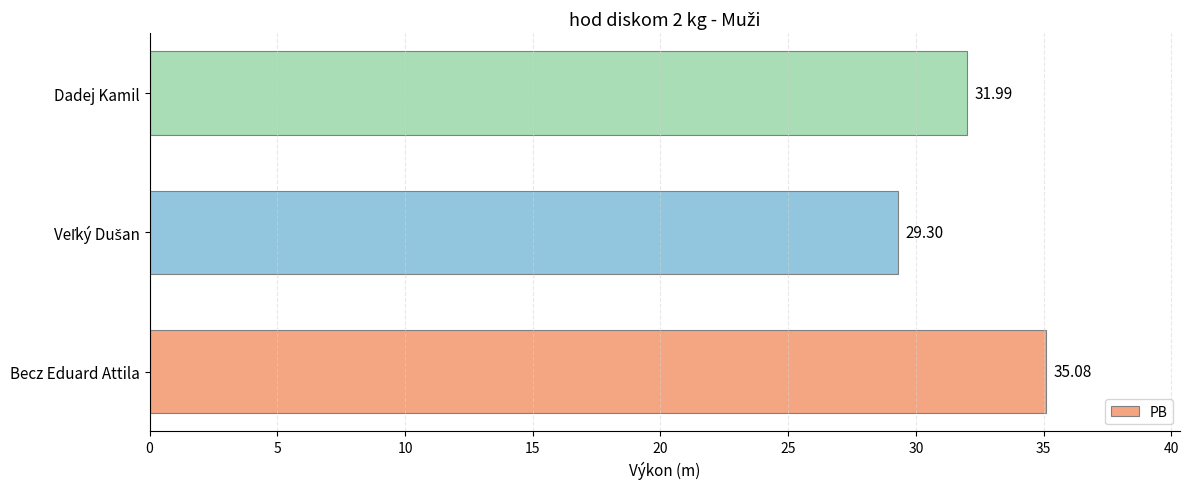

What is the ratio of the value at Dadej Kamil to the value at Becz Eduard Attila?

0.9